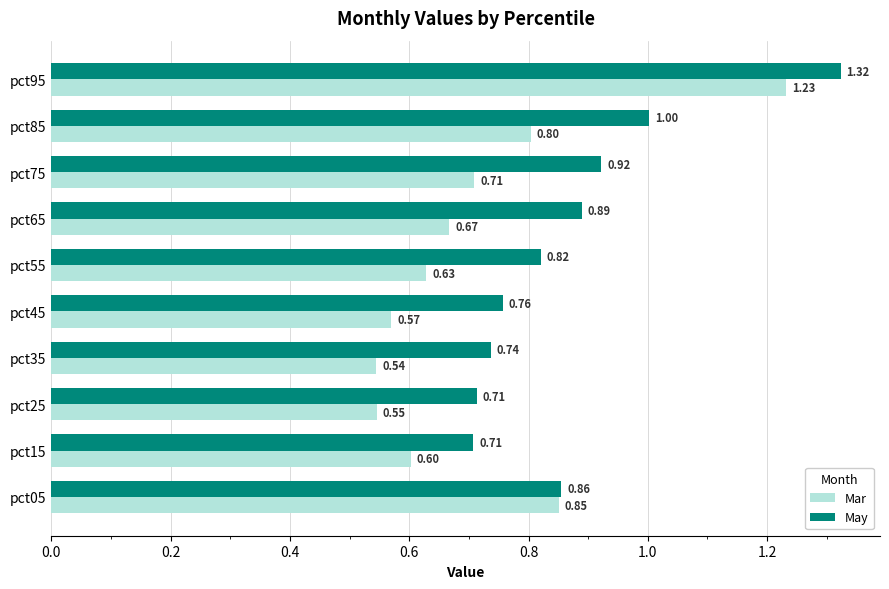

What is the difference between the May values at pct95 and pct25?

0.6